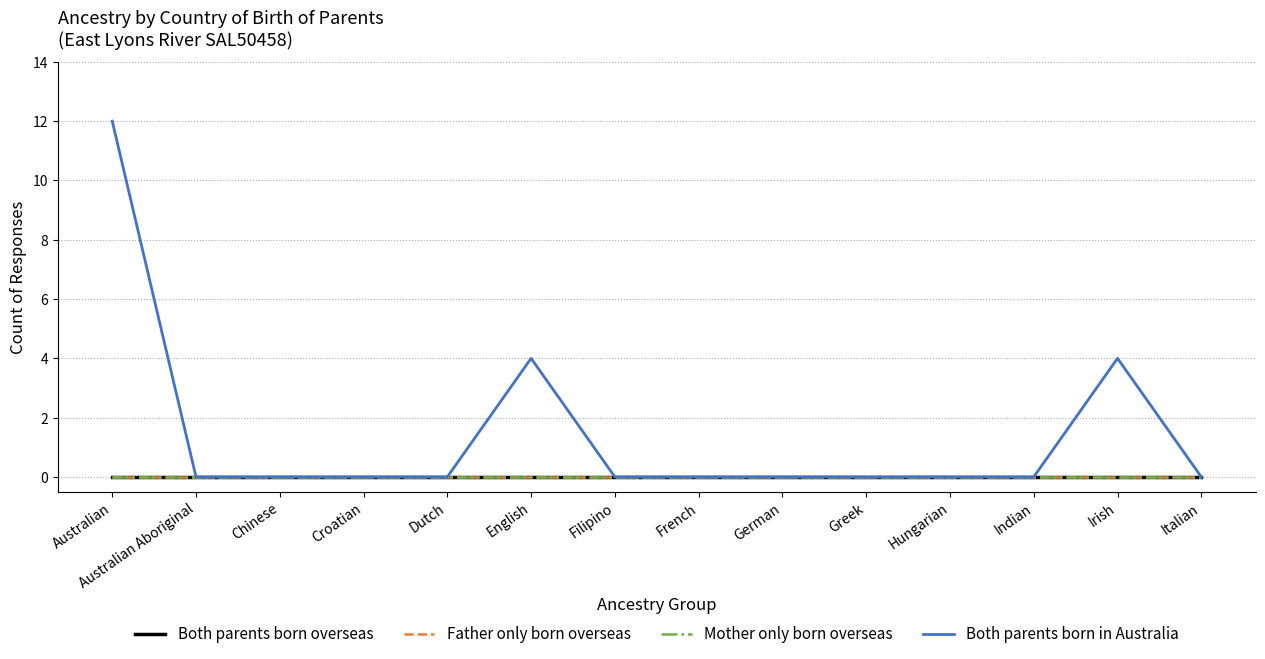

Which series has the largest total across all categories?

Both parents born in Australia